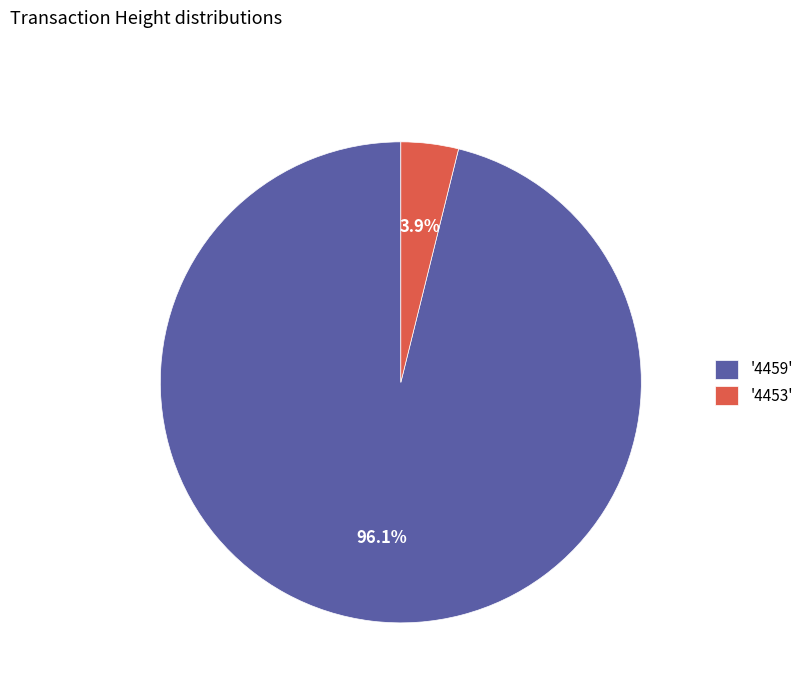

What is the majority slice?

'4459'